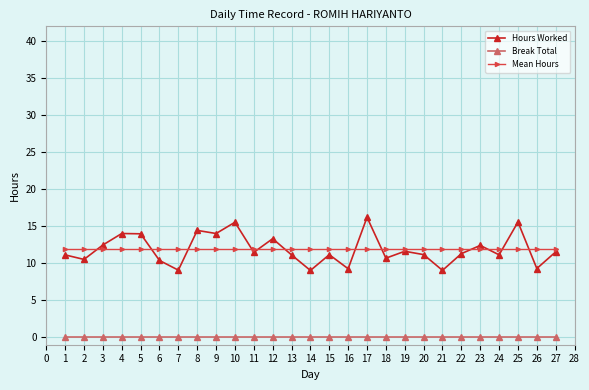

What are all the series names shown in the legend?

Hours Worked, Break Total, Mean Hours